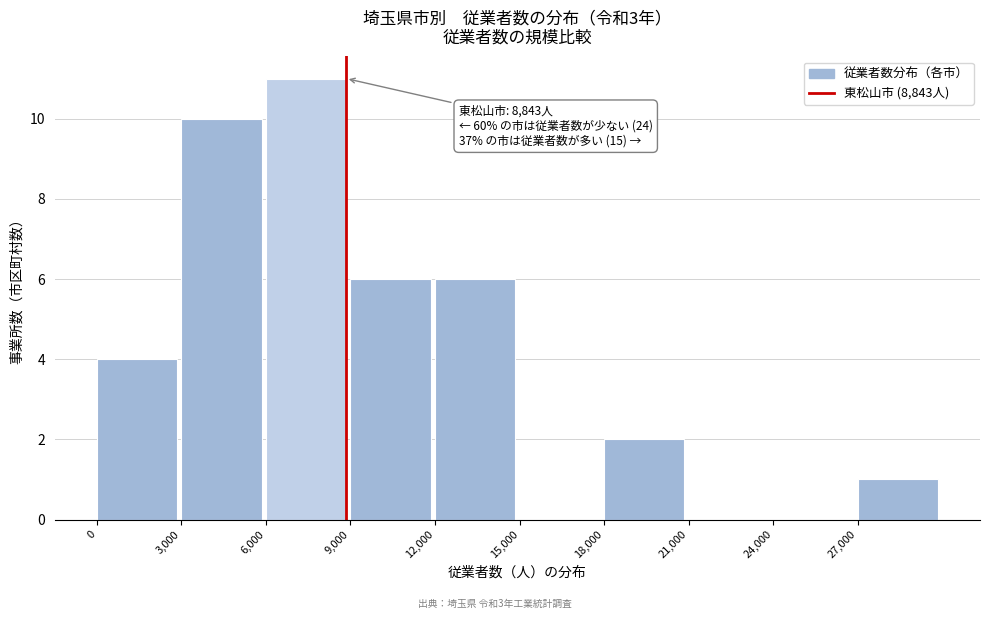

Over which range of the x-axis is the bar tallest?

6000 to 9000